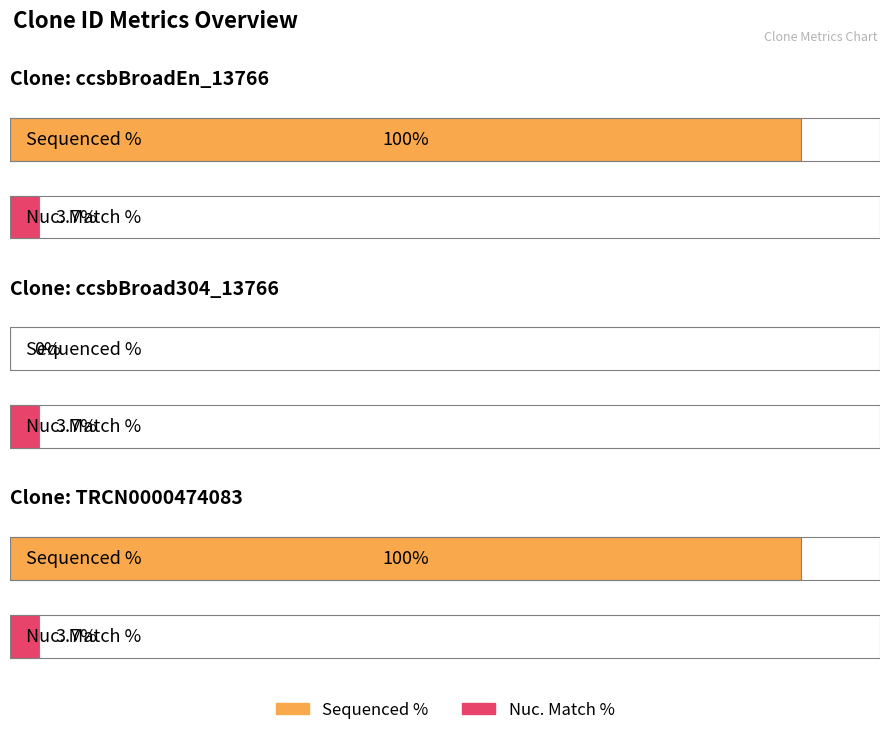

Reading left to right, what are all the values shown in this chart?

Sequenced %: 100.0	0.0	100.0
Nuc. Match %: 3.7	3.7	3.7